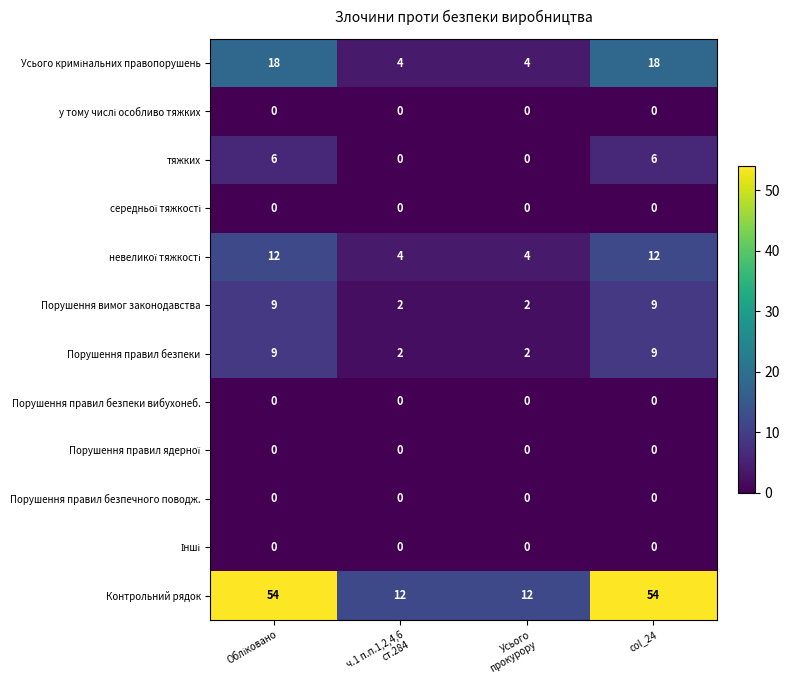

Which series has the widest spread of values?

Контрольний рядок